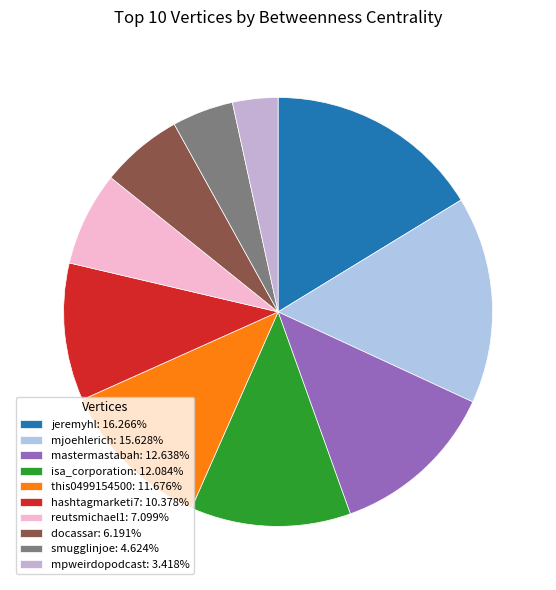

Rank the categories by value from highest to lowest.

jeremyhl, mjoehlerich, mastermastabah, isa_corporation, this0499154500, hashtagmarketi7, reutsmichael1, docassar, smugglinjoe, mpweirdopodcast